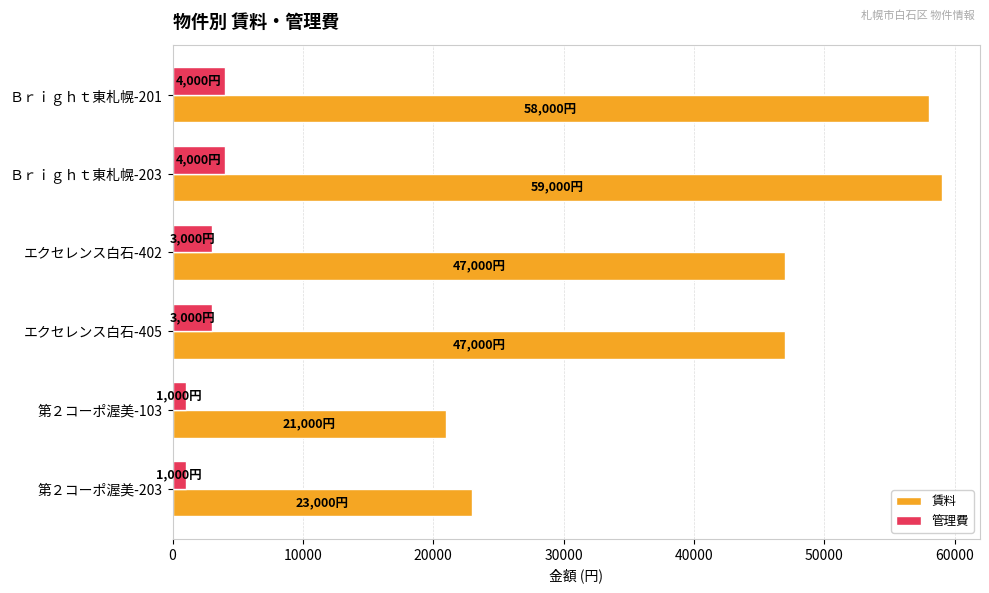

What is the highest value of the 賃料 series?

59000